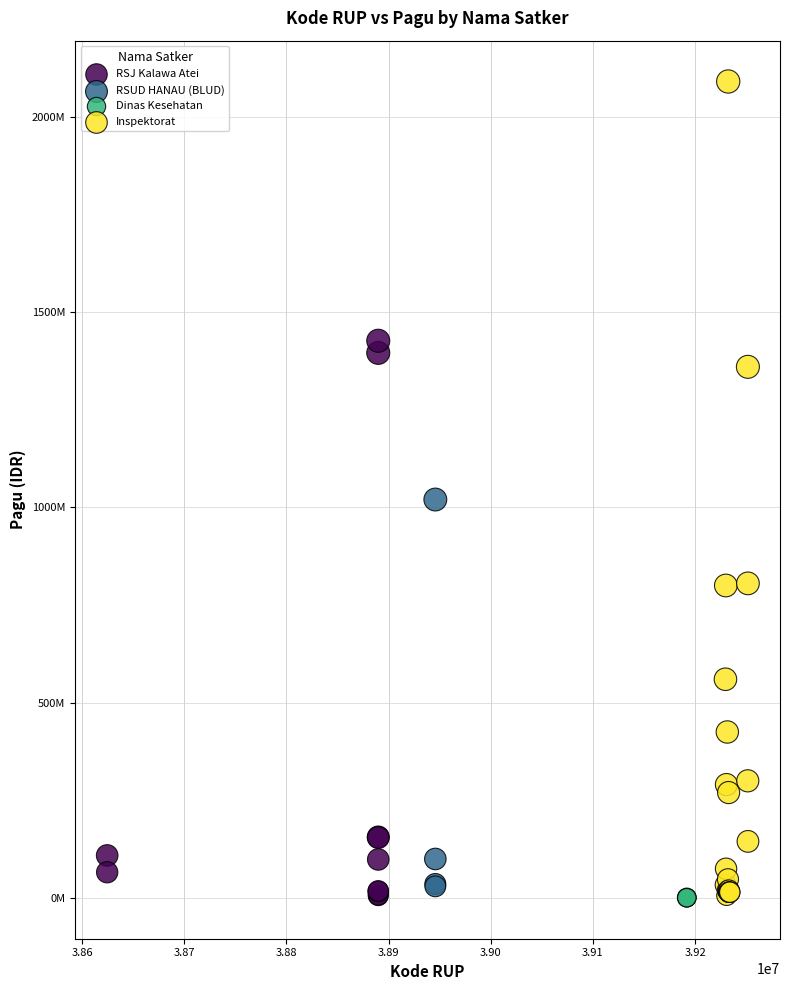

Which series has the largest Y range (max minus min)?

Inspektorat